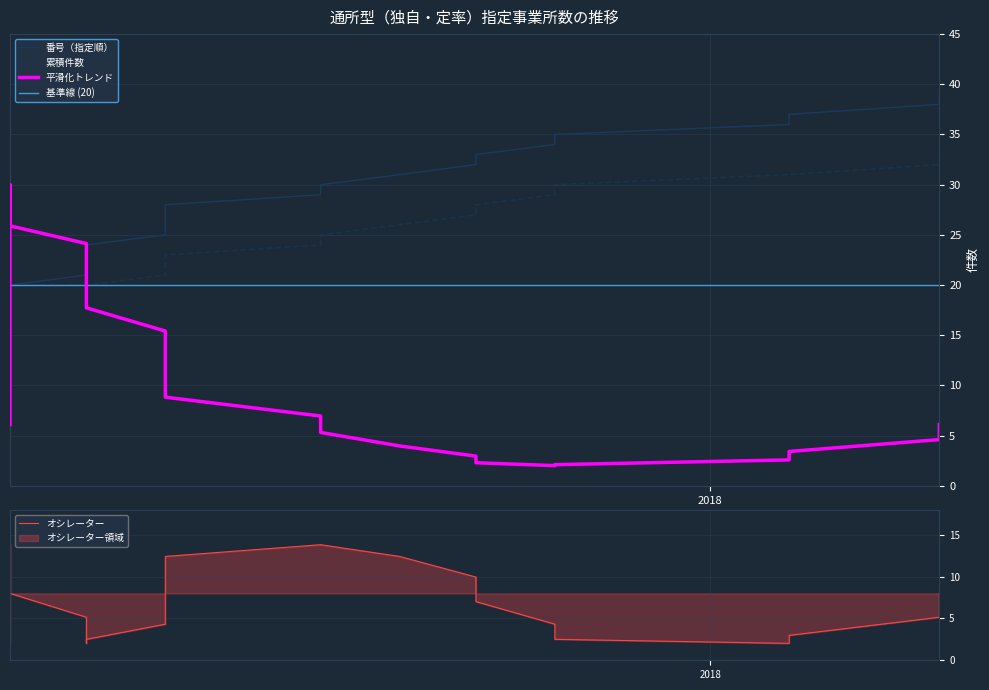

True or false: 累積件数 and 番号 cross at least once.

False